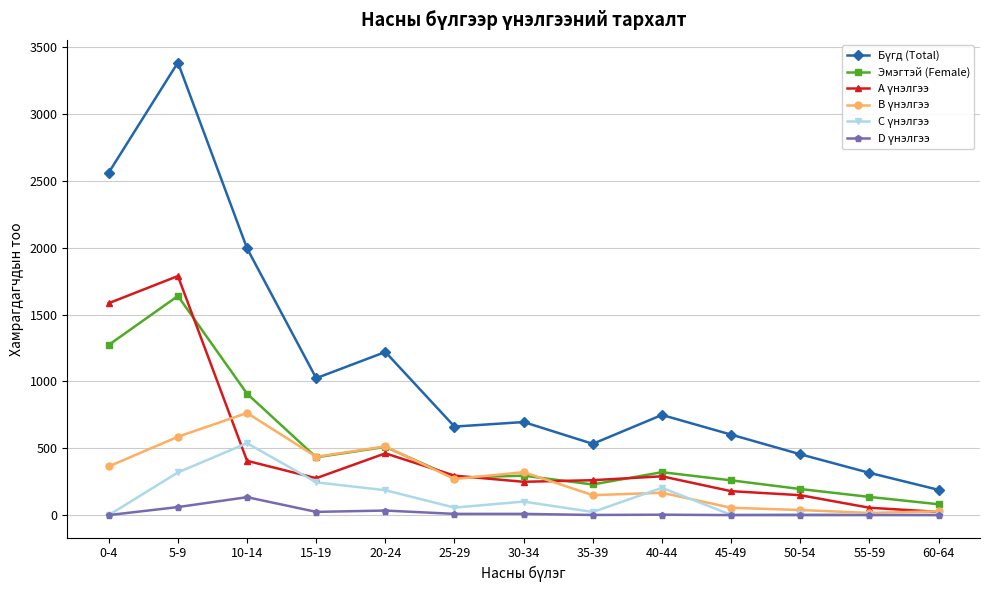

What is the total value across all series at 0-4?

5784